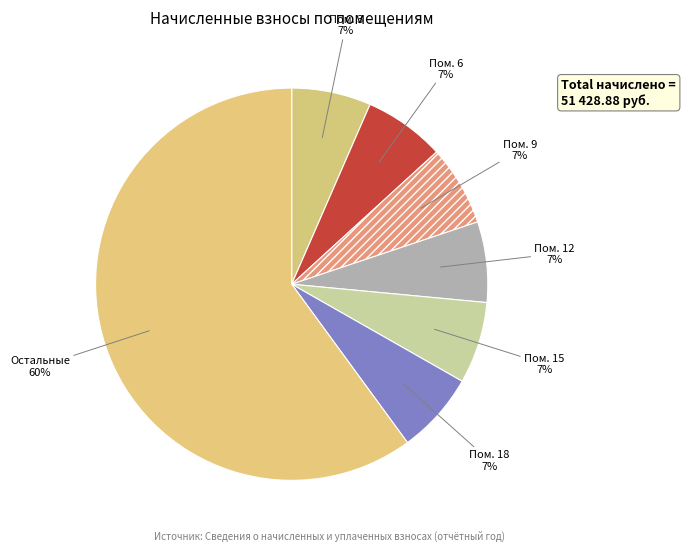

How many segments does this pie chart have?

7